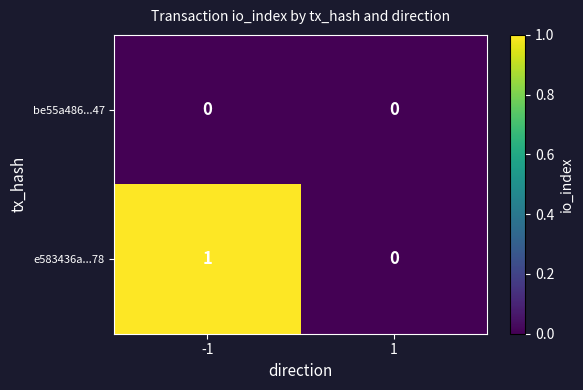

Is it true that e583436a...78 equals 2 at -1?

False